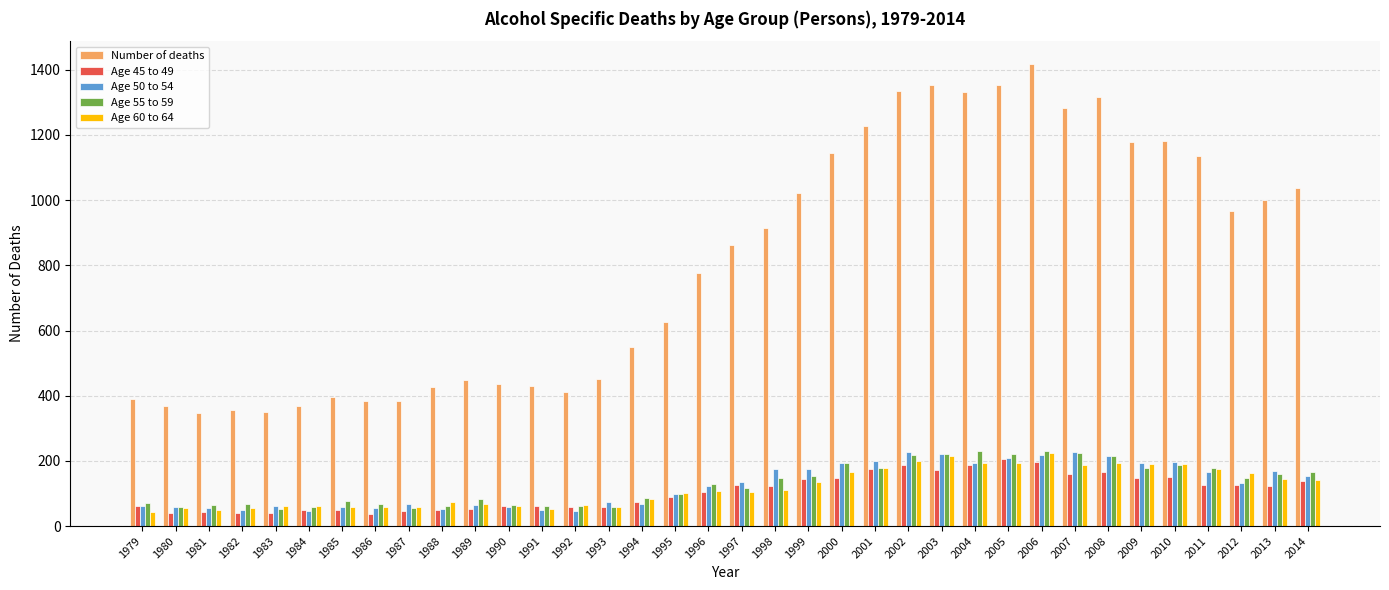

Count the number of data series in this chart.

5